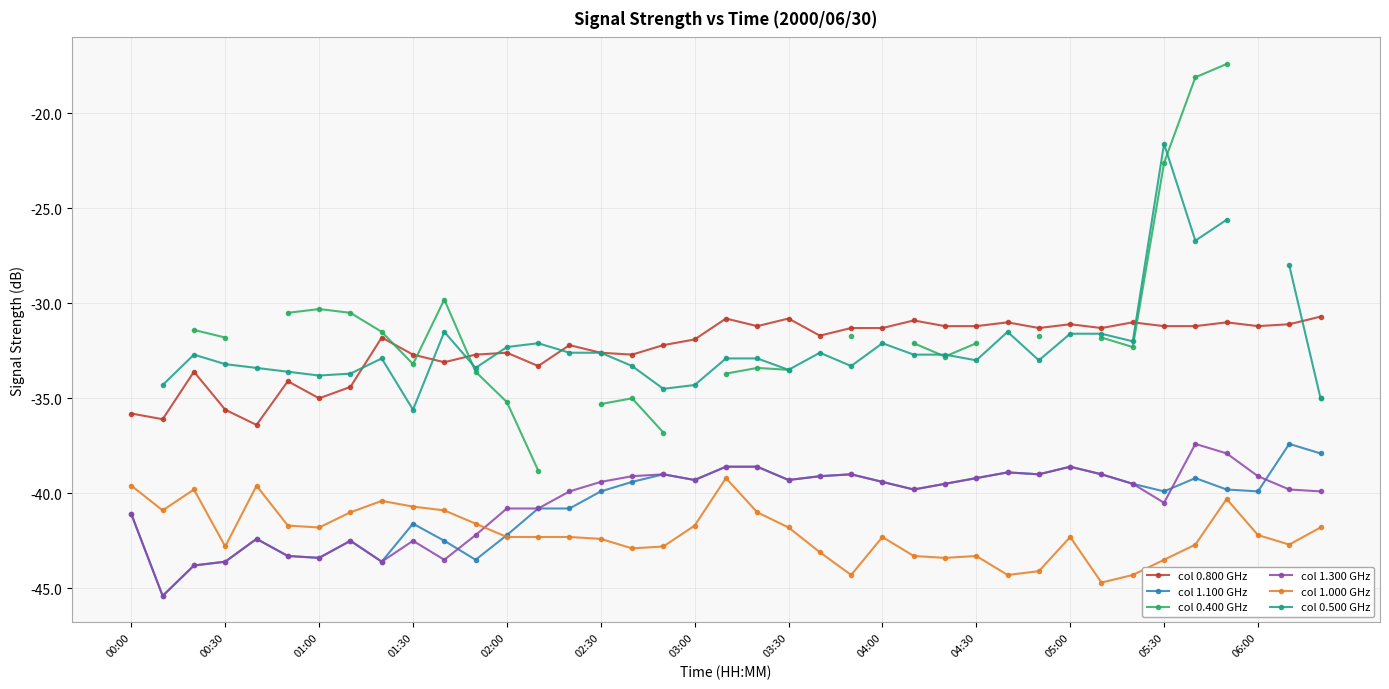

True or false: col 1.300 GHz has more than 2 points higher than both neighbors.

True